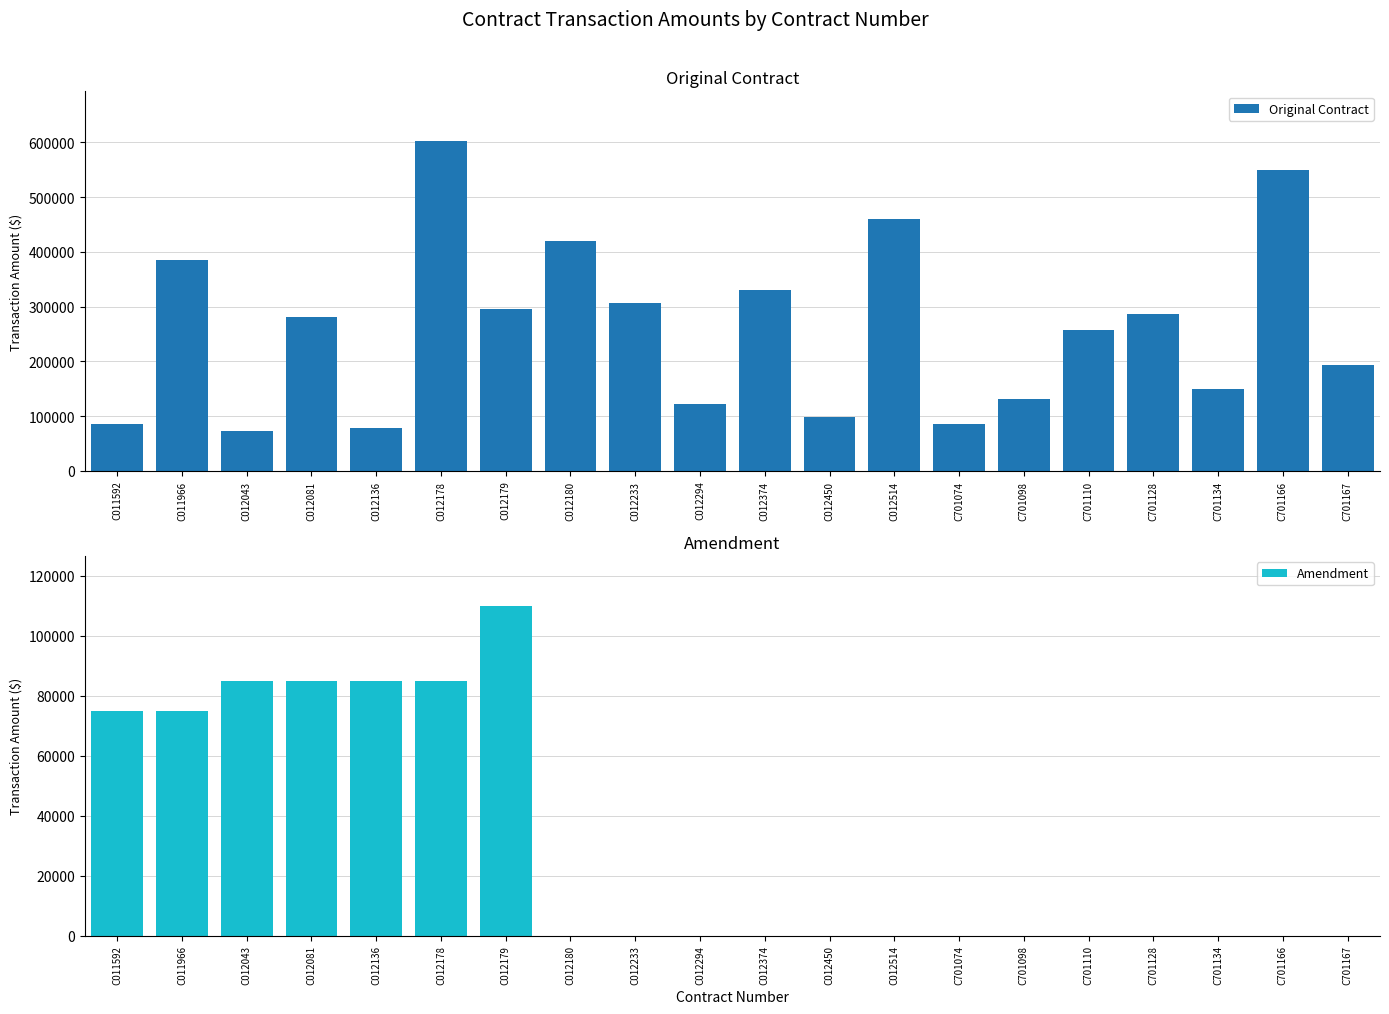

How many bars are there in total?

40